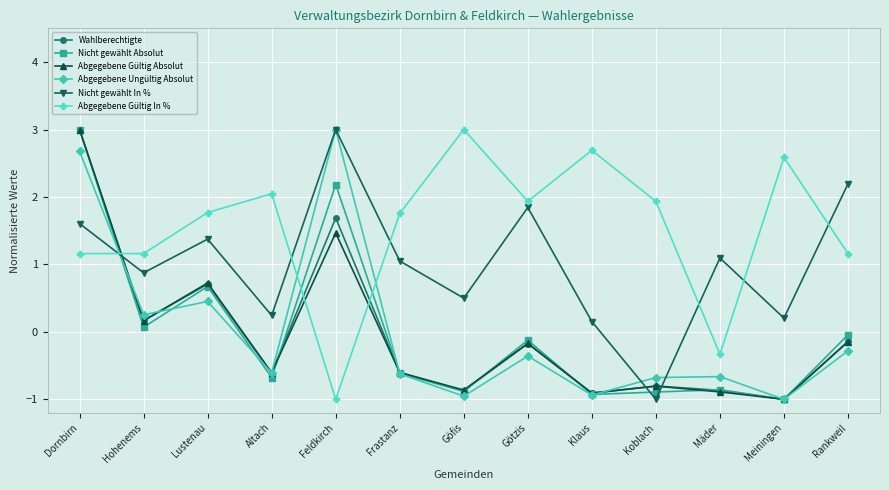

What is the label of the 11th point from the left?

Mäder